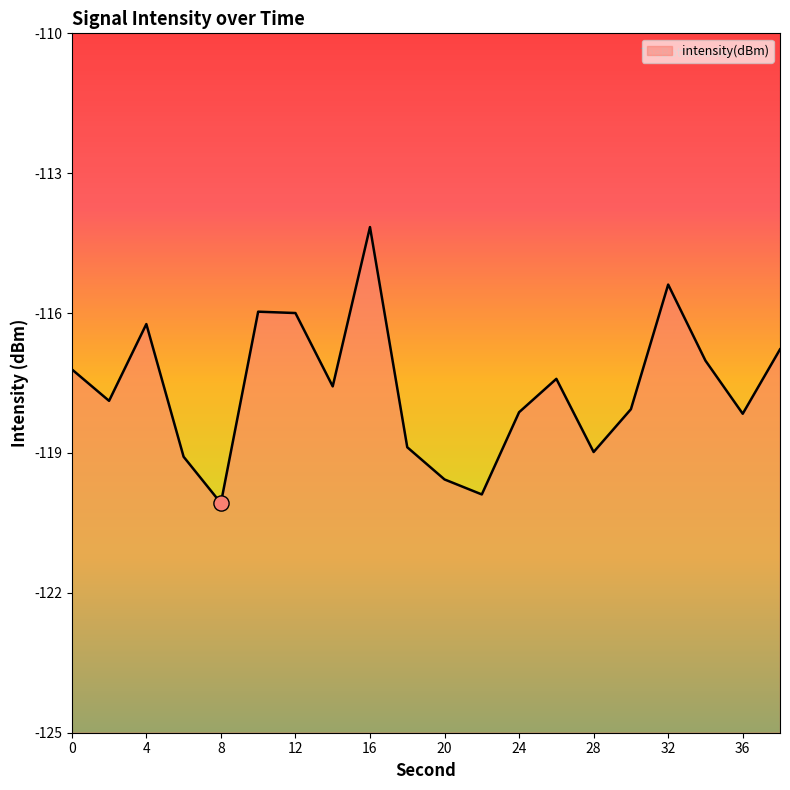

What is the change in value from 22 to 30?

+1.8